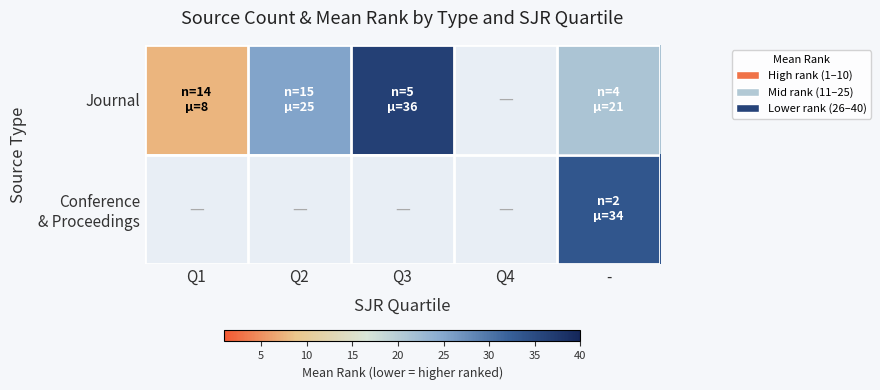

Is it true that Journal equals 9.7 at -?

False